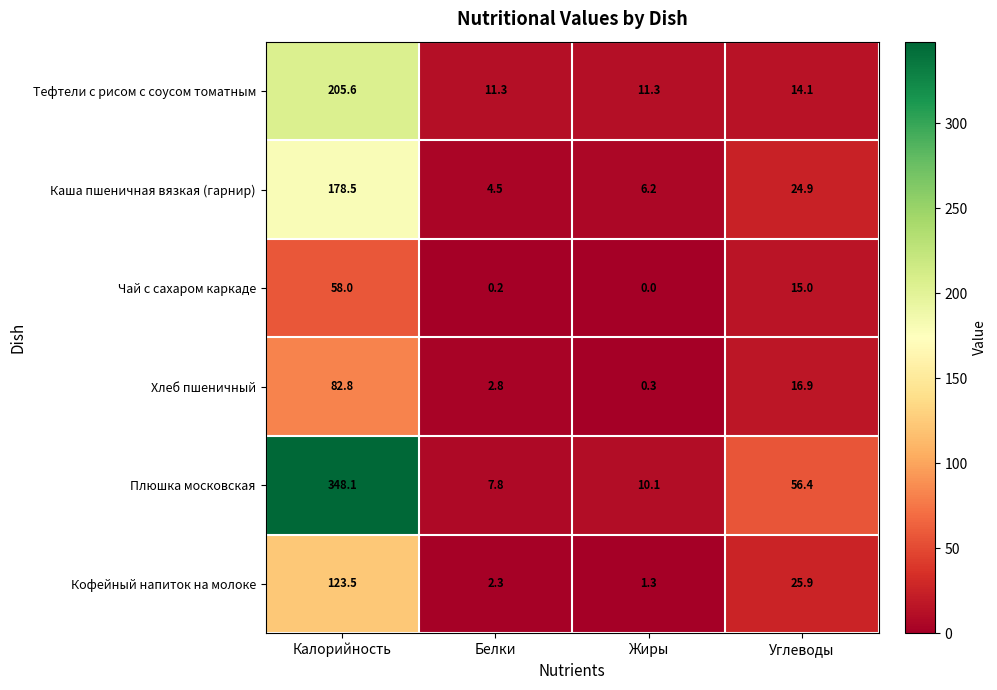

How many series are shown in this chart?

6